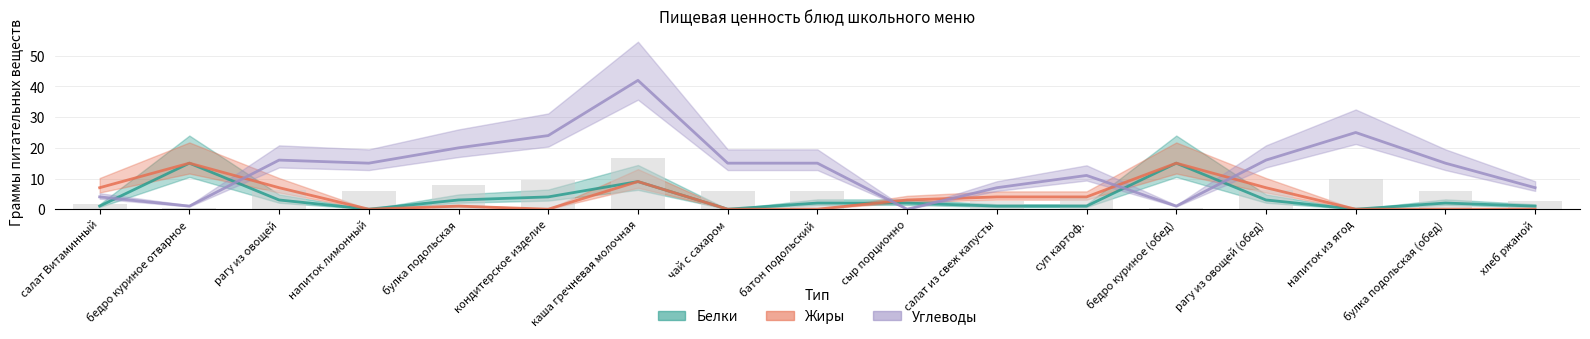

Reading right to left, transcribe all the data shown in this chart.

Белки: хлеб ржаной=1	булка подольская (обед)=2	напиток из ягод=0	рагу из овощей (обед)=3	бедро куриное (обед)=15	суп картоф.=1	салат из свеж капусты=1	сыр порционно=2	батон подольский=2	чай с сахаром=0	каша гречневая молочная=9	кондитерское изделие=4	булка подольская=3	напиток лимонный=0	рагу из овощей=3	бедро куриное отварное=15	салат Витаминный=1
Жиры: хлеб ржаной=0	булка подольская (обед)=0	напиток из ягод=0	рагу из овощей (обед)=7	бедро куриное (обед)=15	суп картоф.=4	салат из свеж капусты=4	сыр порционно=3	батон подольский=0	чай с сахаром=0	каша гречневая молочная=9	кондитерское изделие=0	булка подольская=1	напиток лимонный=0	рагу из овощей=7	бедро куриное отварное=15	салат Витаминный=7
Углеводы: хлеб ржаной=7	булка подольская (обед)=15	напиток из ягод=25	рагу из овощей (обед)=16	бедро куриное (обед)=1	суп картоф.=11	салат из свеж капусты=7	сыр порционно=0	батон подольский=15	чай с сахаром=15	каша гречневая молочная=42	кондитерское изделие=24	булка подольская=20	напиток лимонный=15	рагу из овощей=16	бедро куриное отварное=1	салат Витаминный=4